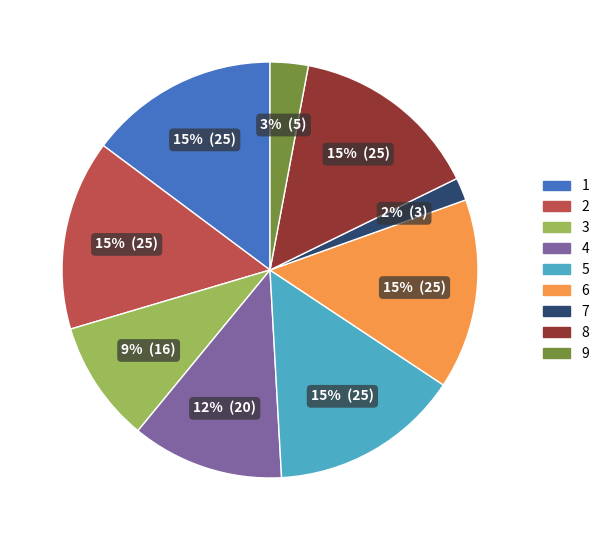

Is it true that 1 is 15% of the pie?

True